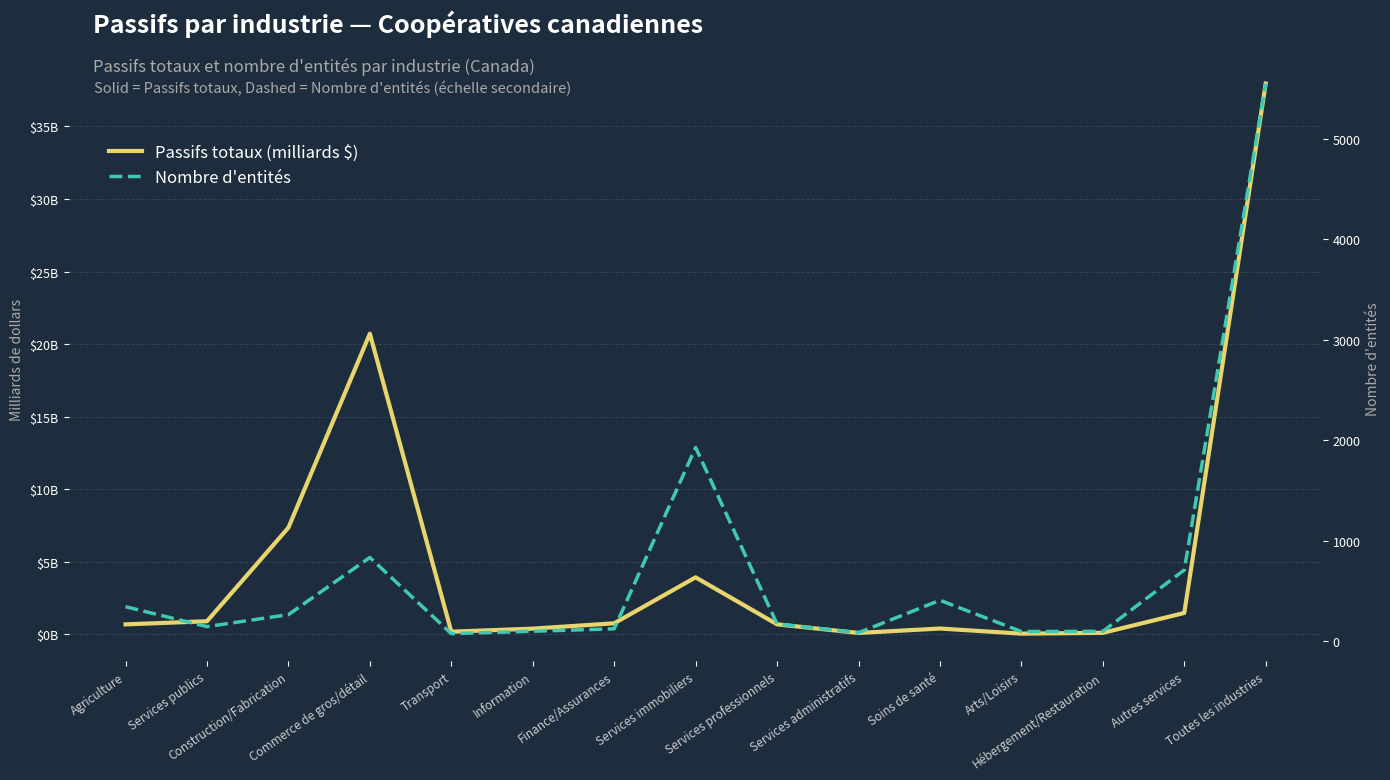

At which category does the chart reach its peak across all series?

Toutes les industries